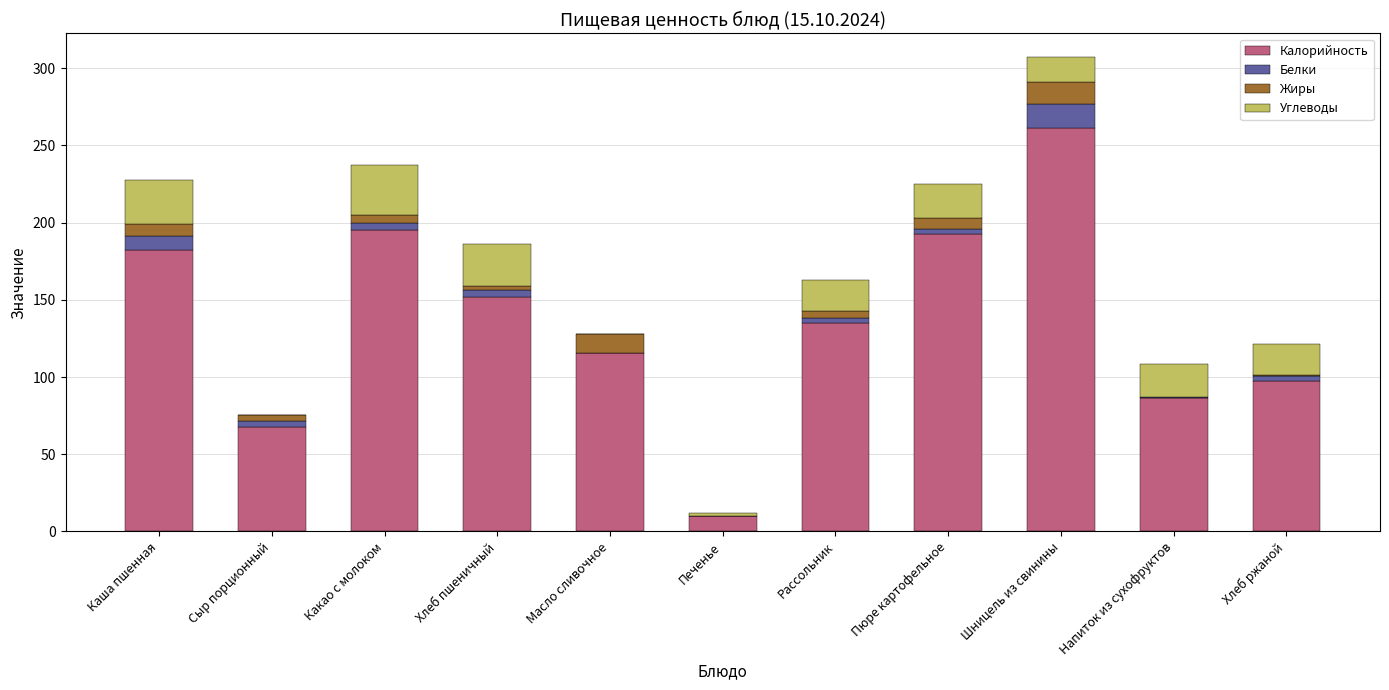

At which category is the sum across all series the highest?

Шницель из свинины